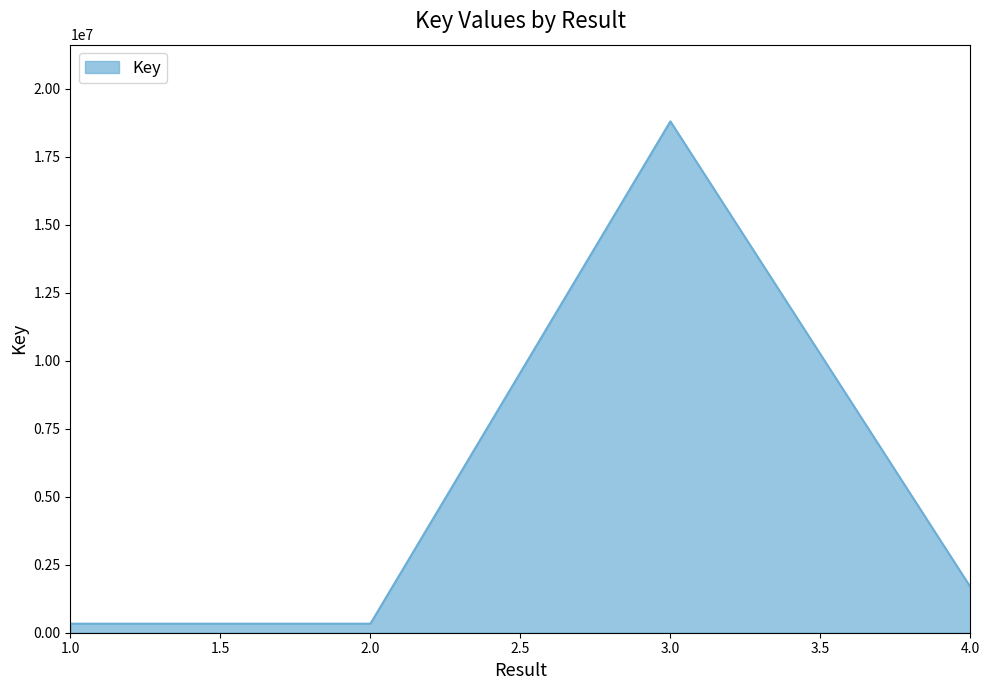

At which category does the data reach its first local valley?

2.0